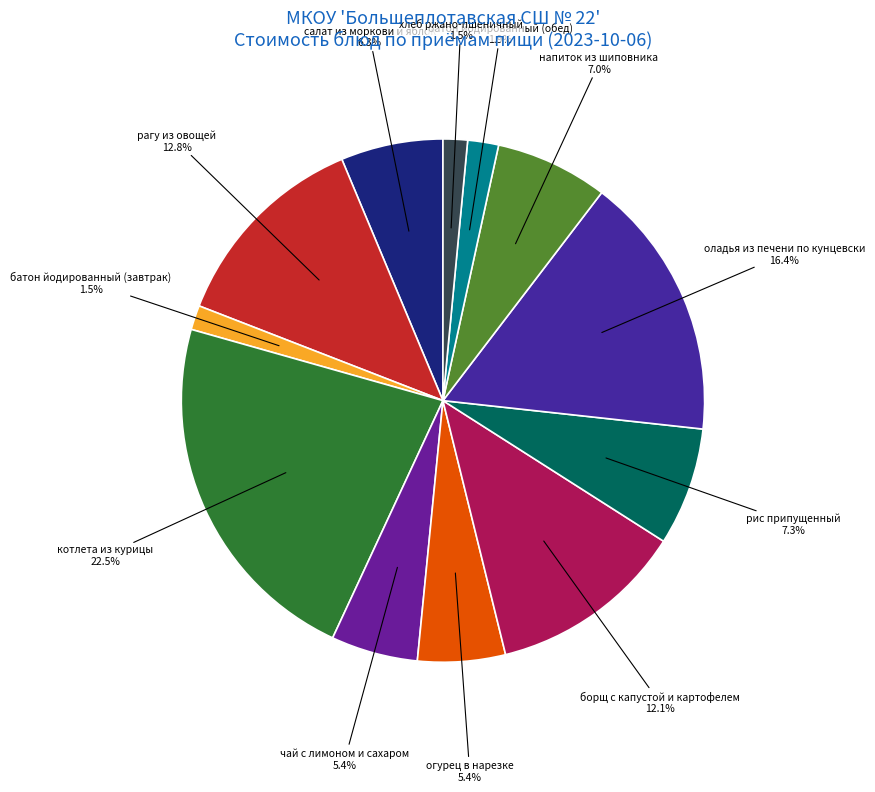

Is there a majority slice in this chart?

No